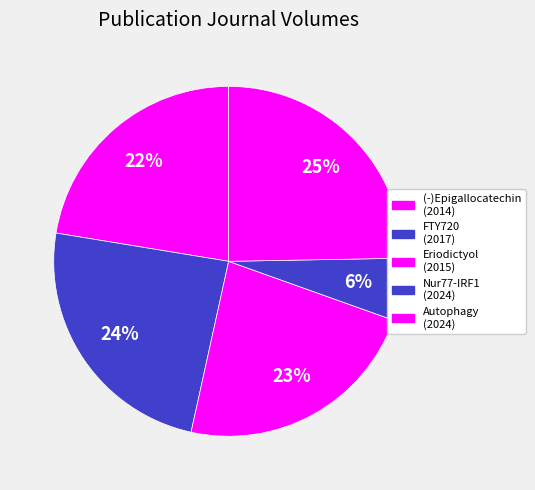

How many slices are in this pie chart?

5